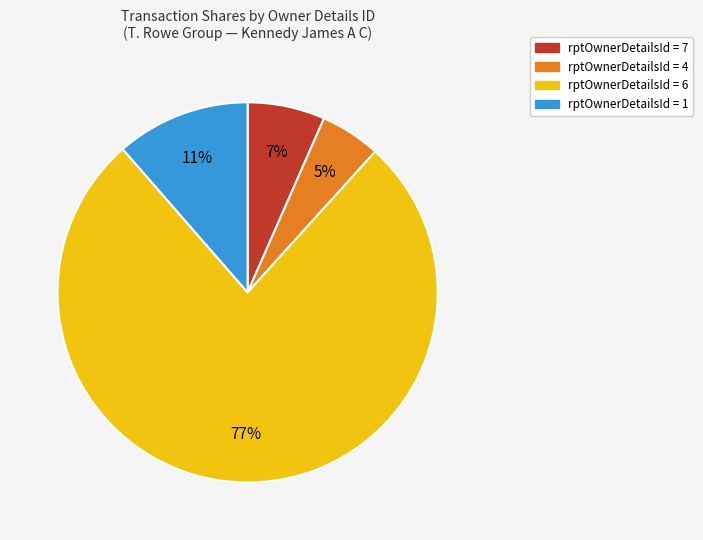

To the nearest percent, what is the difference between the largest and smallest slice percentages?

72%